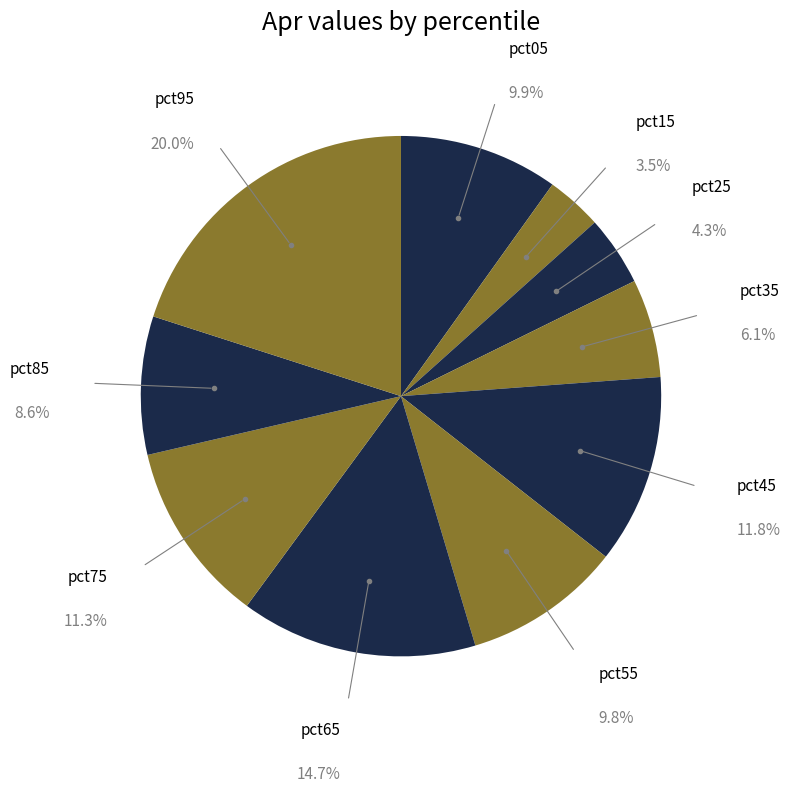

Does pct45 account for over 50% of the chart?

No